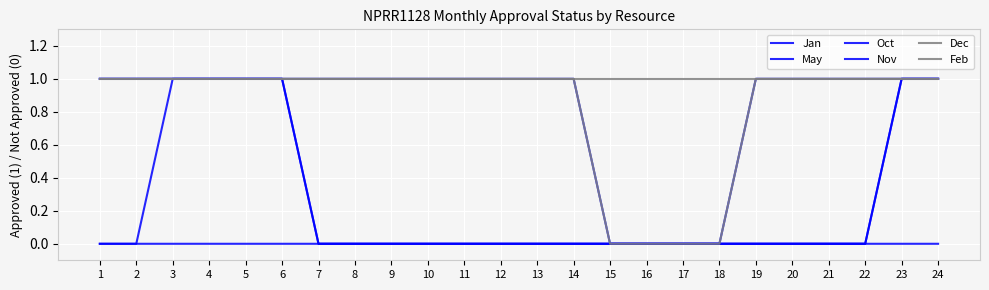

True or false: Feb and Jan cross at least once.

False